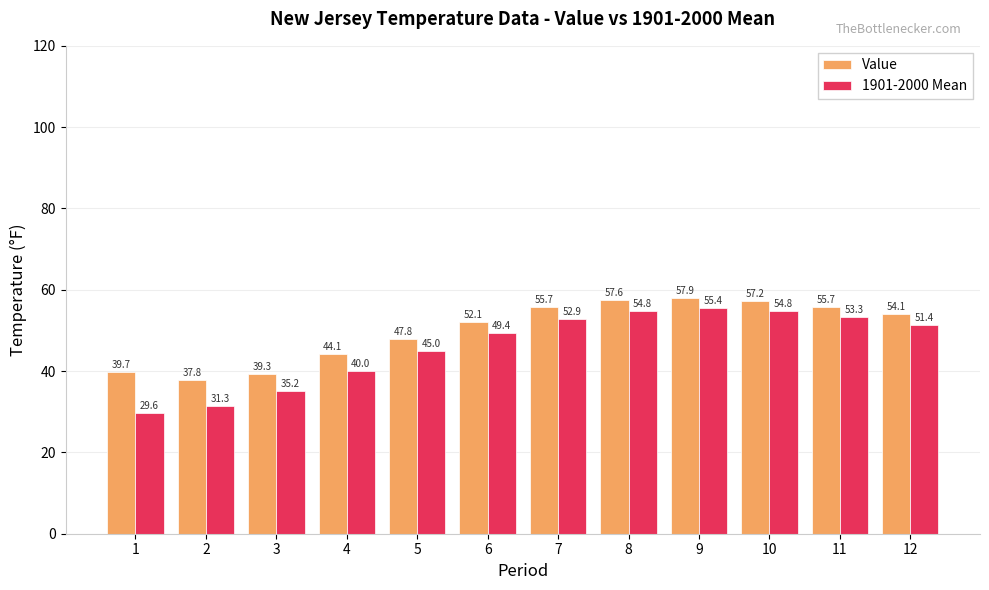

At which label is 1901-2000 Mean closest to 42?

4